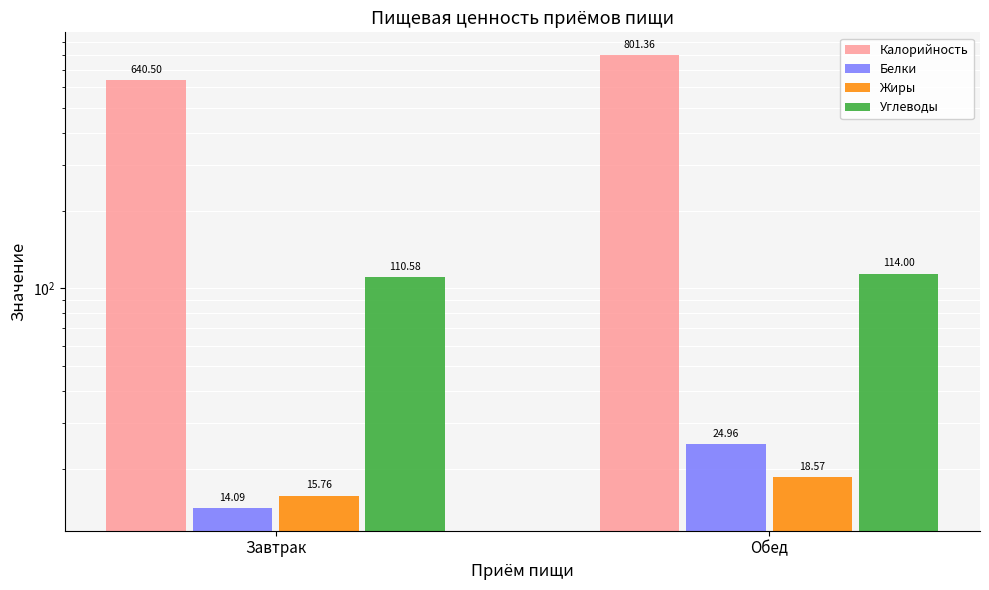

What is the value of the Жиры bar at the 2nd from the left?

18.6